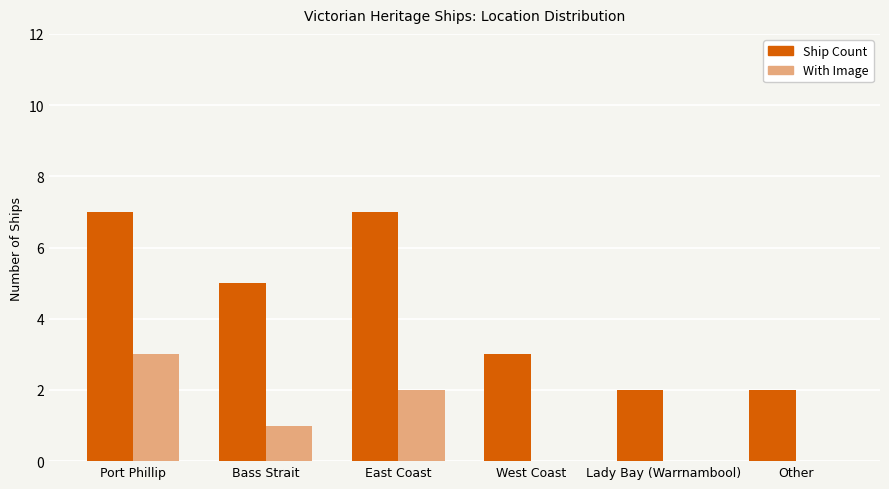

Reading left to right, what are all the values shown in this chart?

Ship Count: Port Phillip=7	Bass Strait=5	East Coast=7	West Coast=3	Lady Bay (Warrnambool)=2	Other=2
With Image: Port Phillip=3	Bass Strait=1	East Coast=2	West Coast=0	Lady Bay (Warrnambool)=0	Other=0